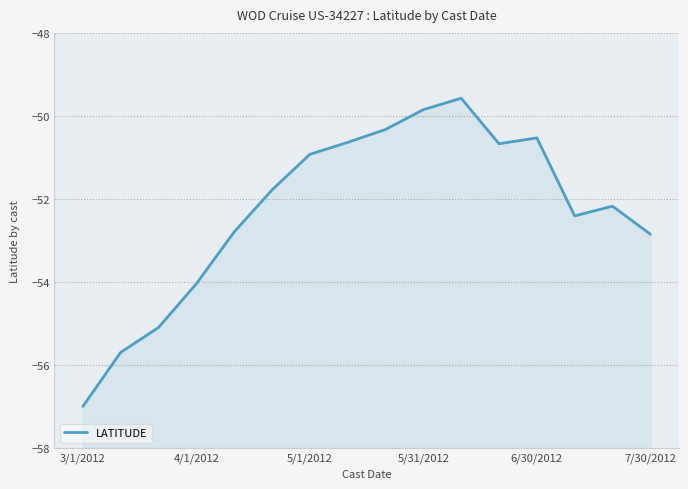

How many points are higher than both their immediate neighbors (excluding endpoints)?

3